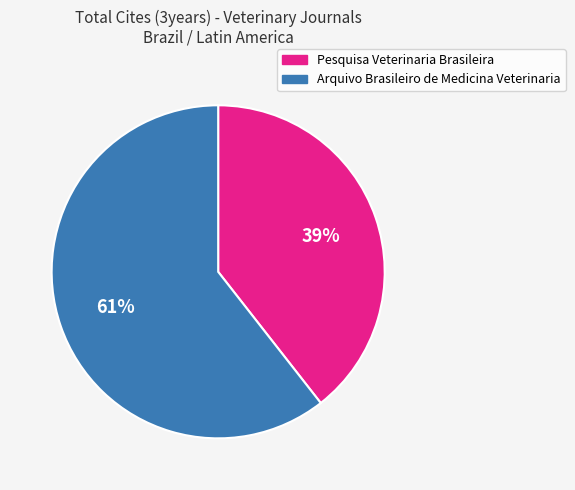

Does Arquivo Brasileiro de Medicina Veterinaria account for over 50% of the chart?

Yes